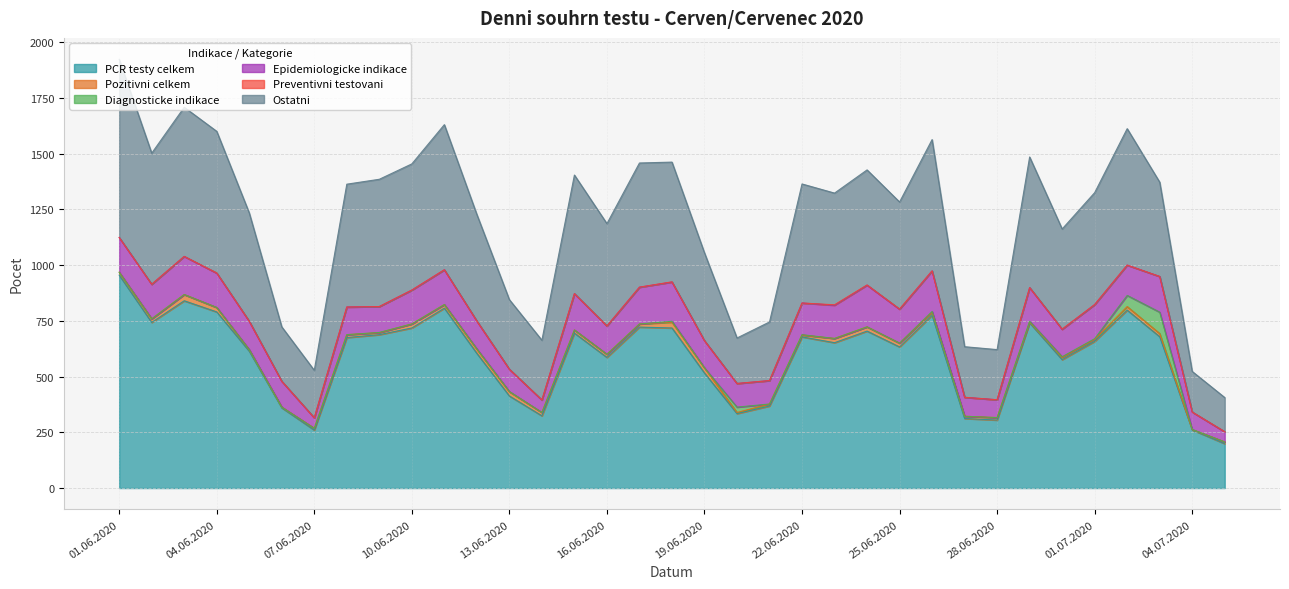

What is the sum of the PCR testy celkem values at 25.06.2020 and 05.06.2020?

1247